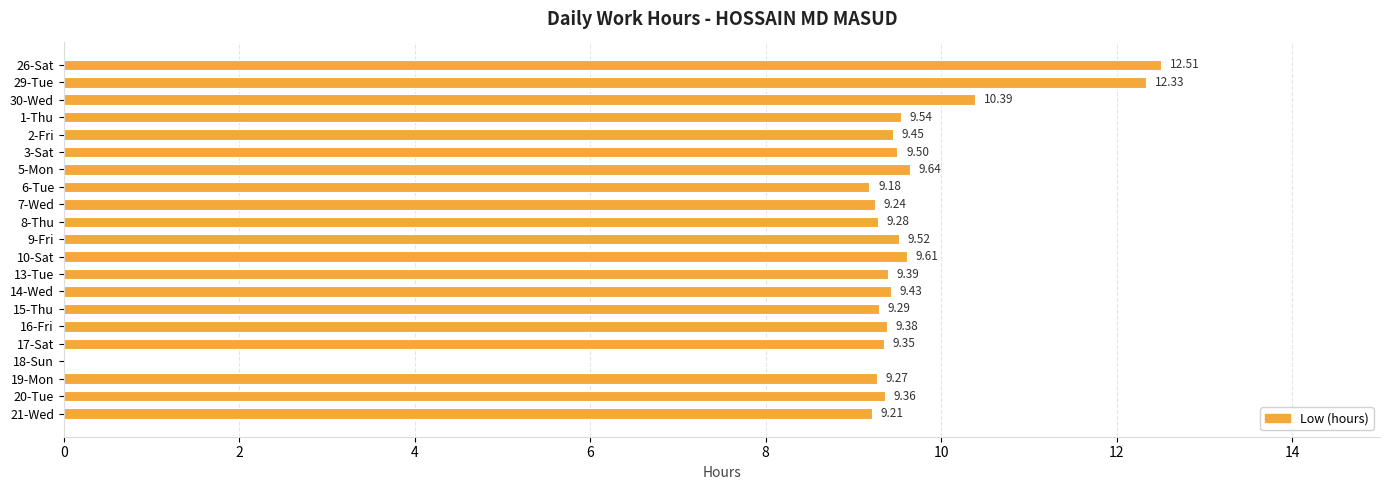

How many positive values are there?

20